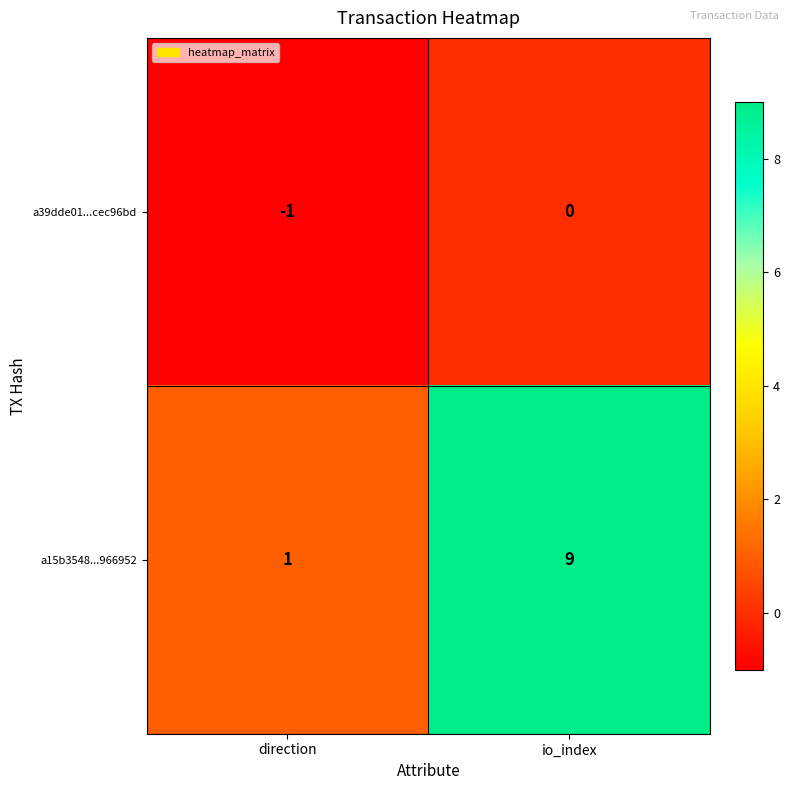

Which series changed the most between direction and io_index?

a15b3548...966952